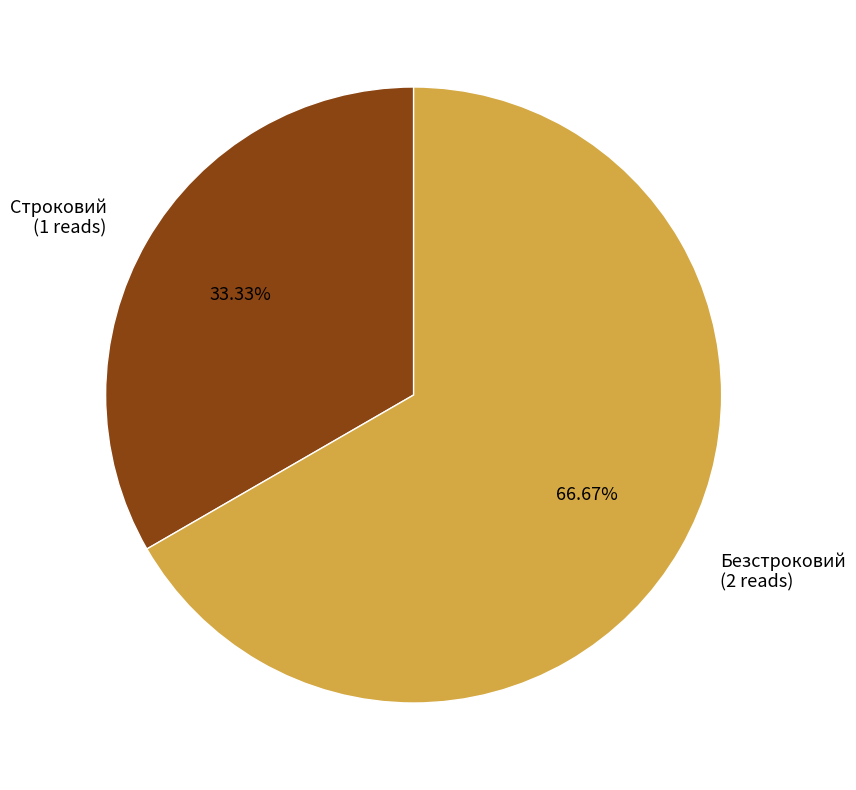

Does Безстроковий represent more than half of the total?

Yes